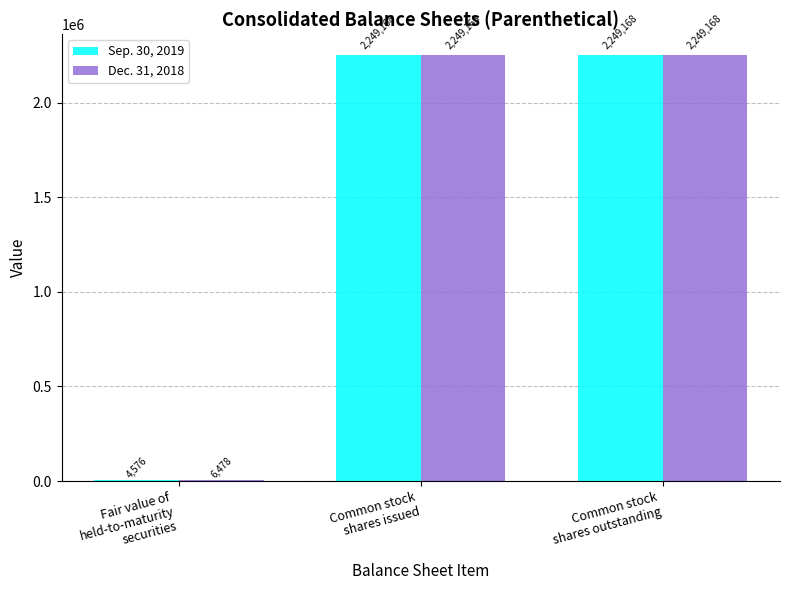

What is the approximate value of Sep. 30, 2019 at Fair value of
held-to-maturity
securities?

4576